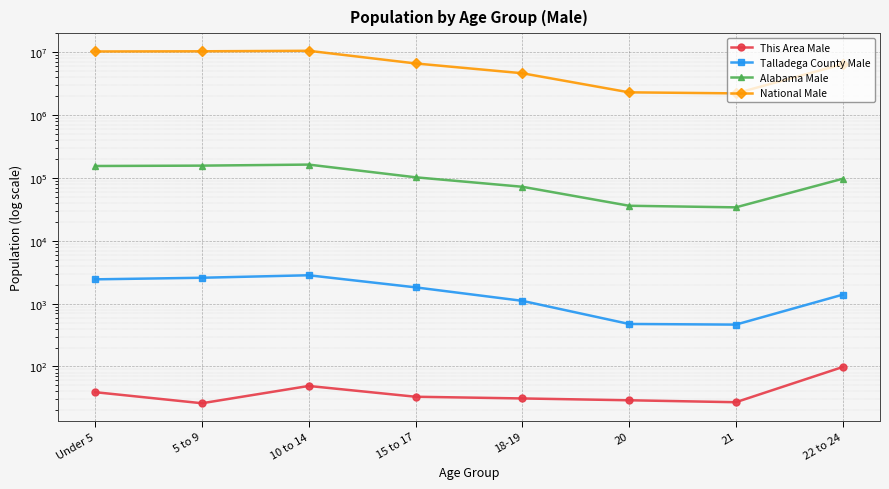

Reading left to right, extract all data points from this chart.

This Area Male: 39	26	49	33	31	29	27	98
Talladega County Male: 2438	2584	2831	1818	1109	475	464	1389
Alabama Male: 155265	157340	163417	102627	72524	36159	34103	97258
National Male: 10319427	10389638	10579862	6656209	4647457	2308319	2223198	6482659